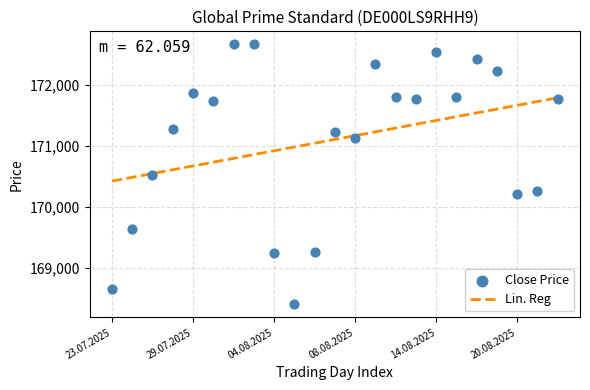

What is the range of Y values (max minus min)?

4259